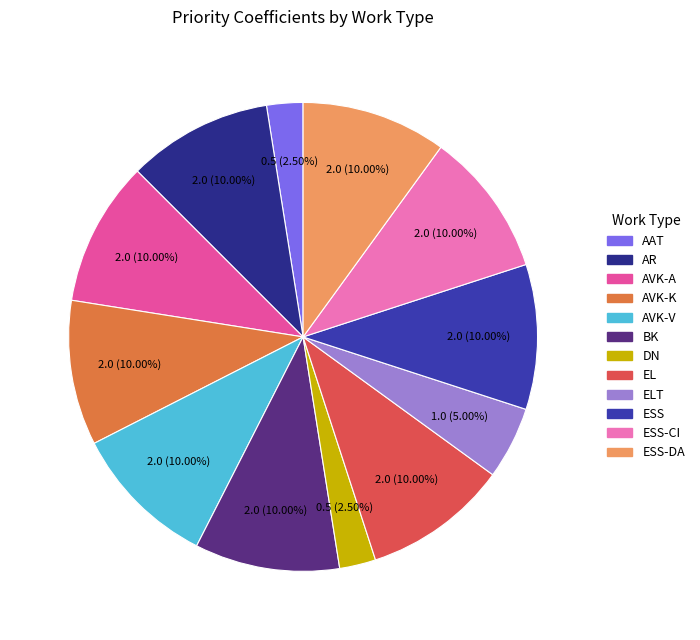

Is there any slice that represents more than half of the pie?

No